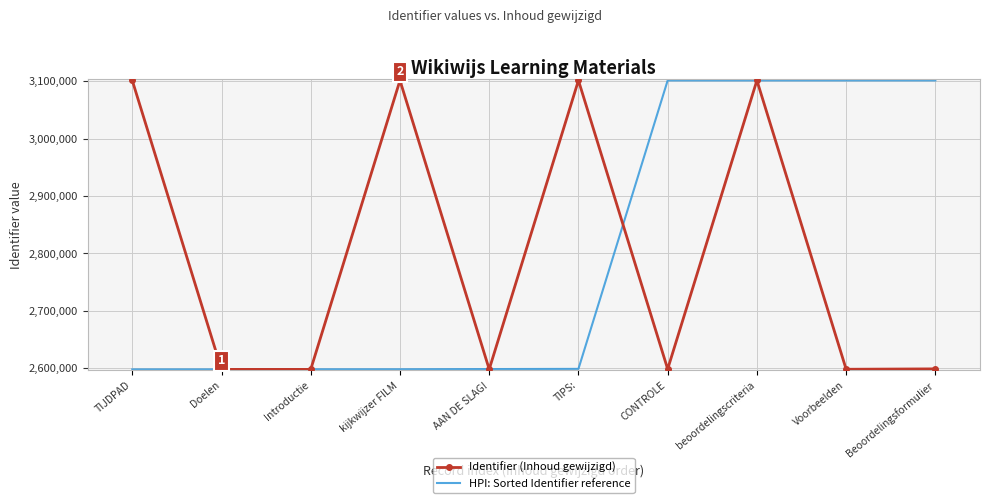

What is the spread (max minus min) of values at Beoordelingsformulier?

502445